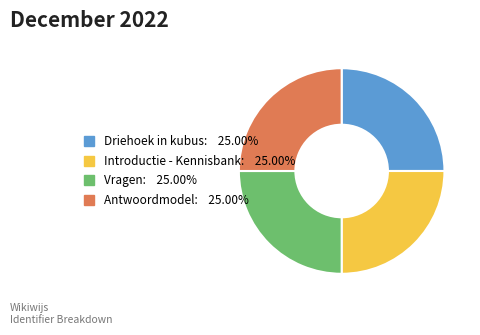

Is there a majority slice in this chart?

No